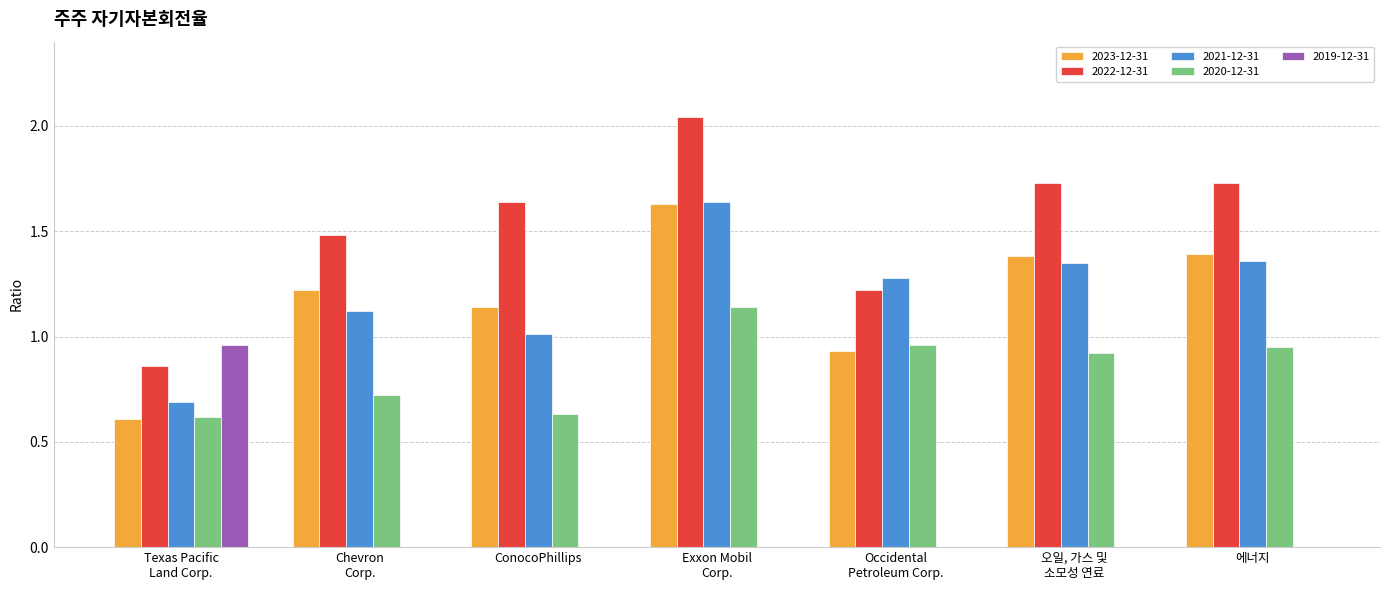

Read the 2021-12-31 value at Occidental
Petroleum Corp..

1.3